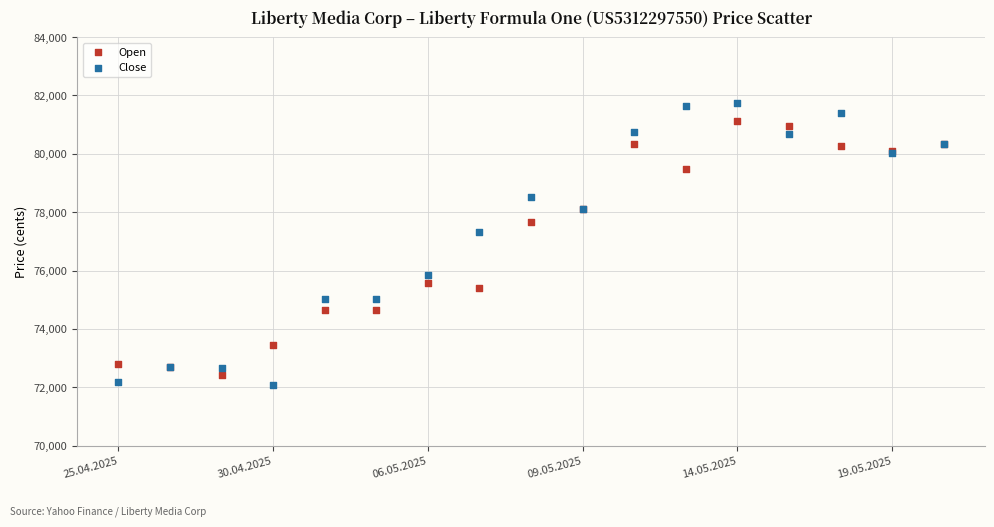

Which series reaches the maximum Y coordinate?

Close